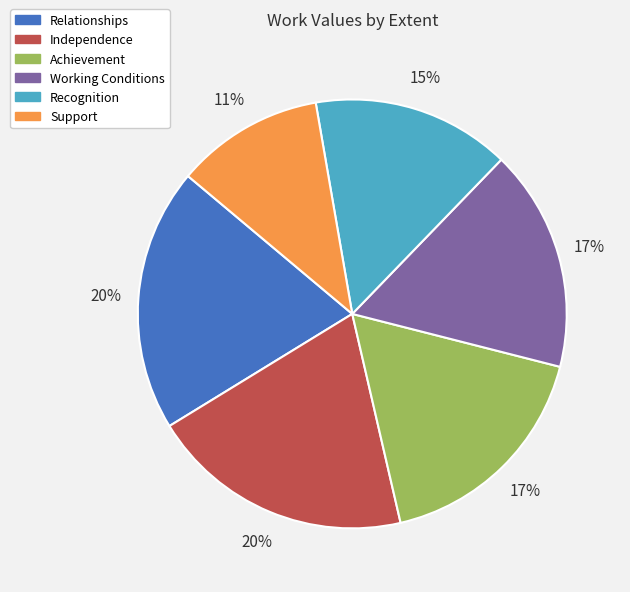

Is Independence the majority of the pie?

No